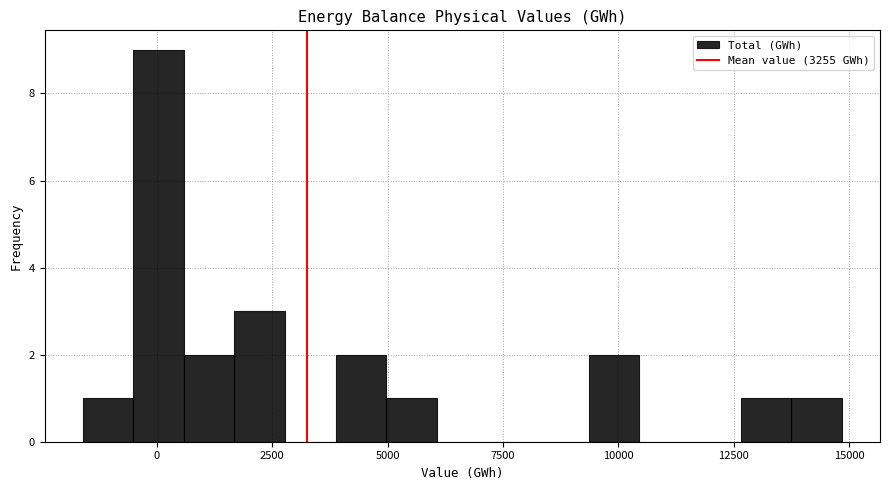

Read against the x-axis, roughly where is the centre of the tallest bar?

0